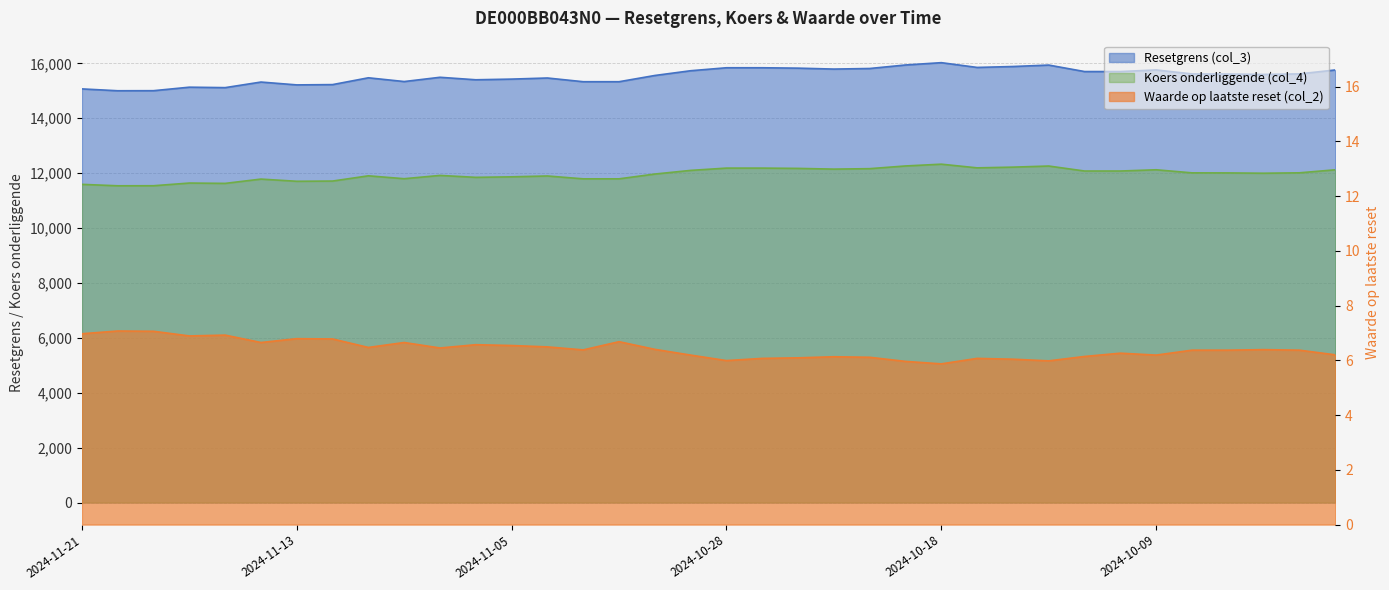

What is the difference between the Koers onderliggende (col_4) values at 2024-11-13 and 2024-11-15?

76.8